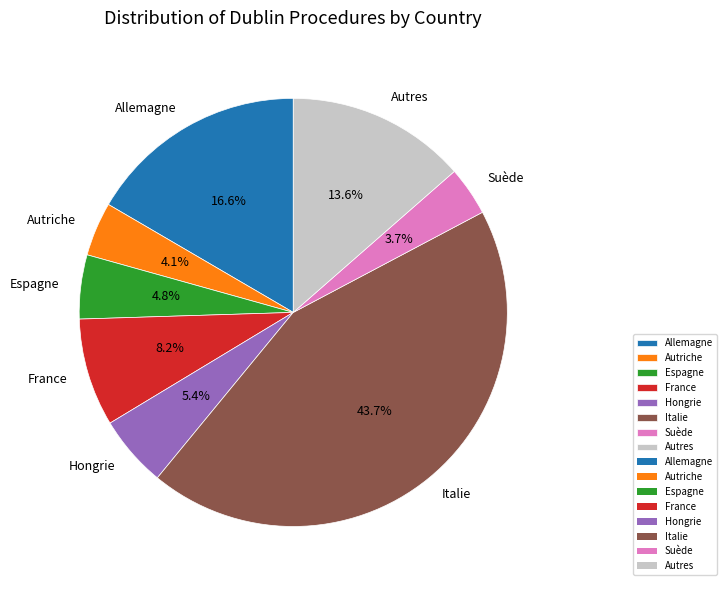

Does Autres represent more than half of the total?

No